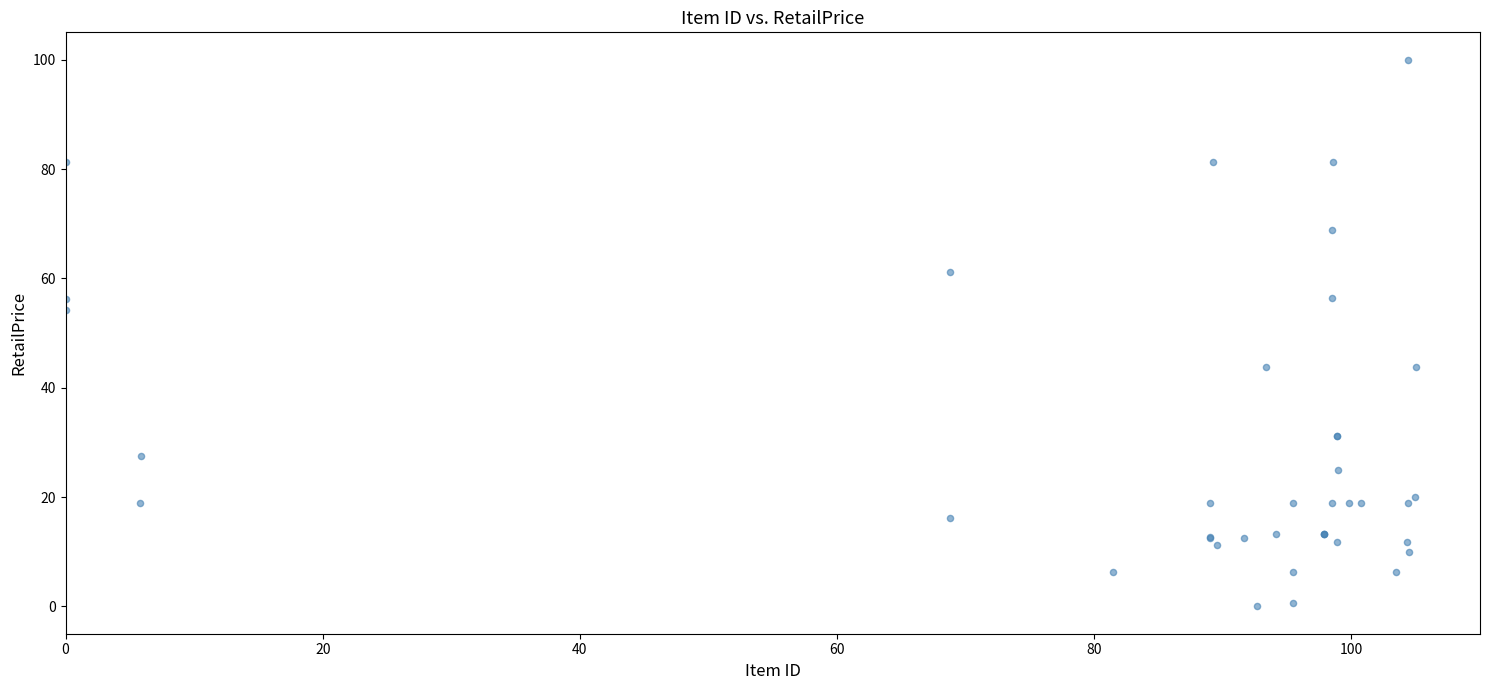

What Y value in the scatter plot is closest to 50?

54.2